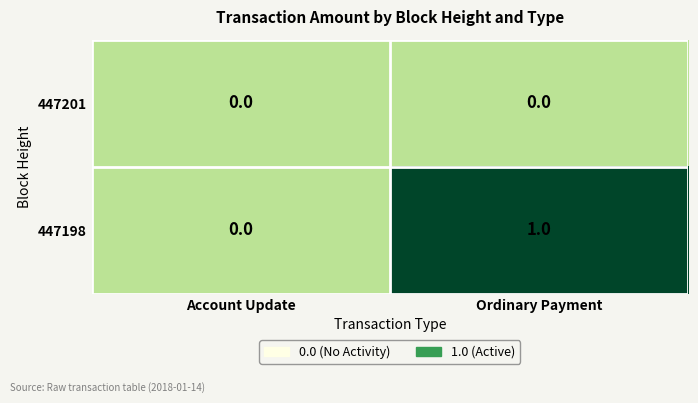

Which series has the widest spread of values?

447198